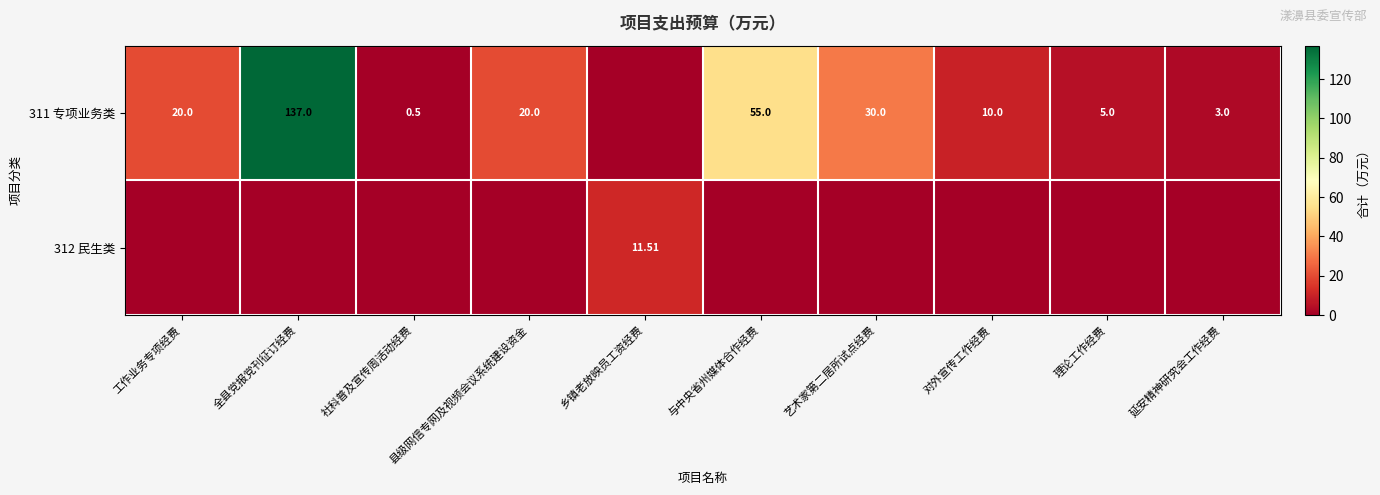

True or false: 312 民生类 has a value of 0.0 at 全县党报党刊征订经费.

True